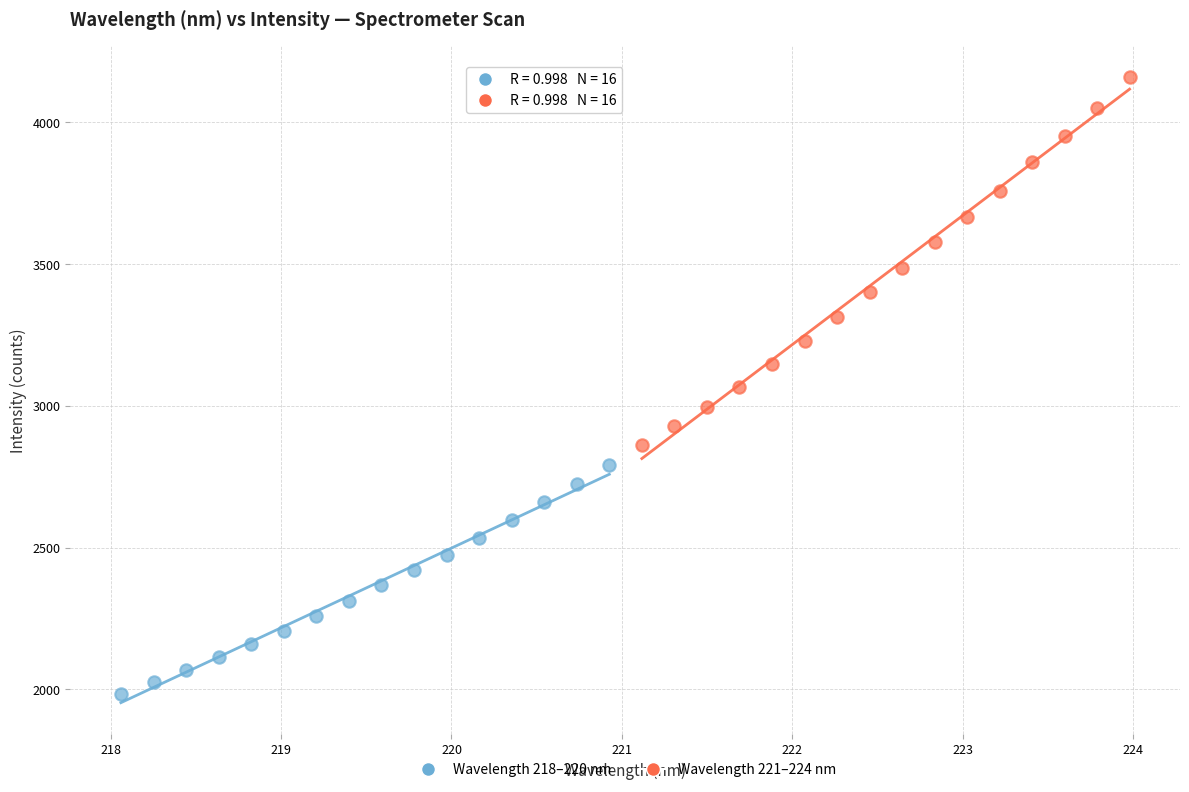

Which series contains the lowest Y value?

Wavelength 218–220 nm